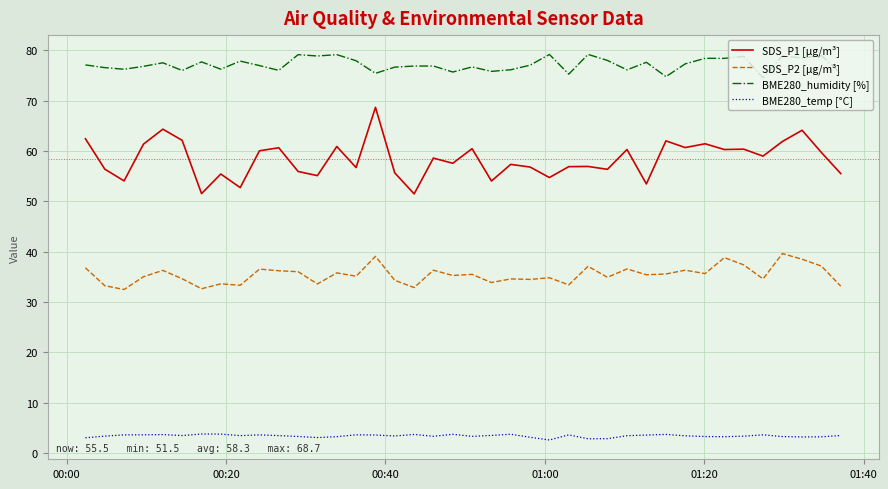

What is the difference between the maximum and minimum values in the SDS_P1 [µg/m³] series?

17.2